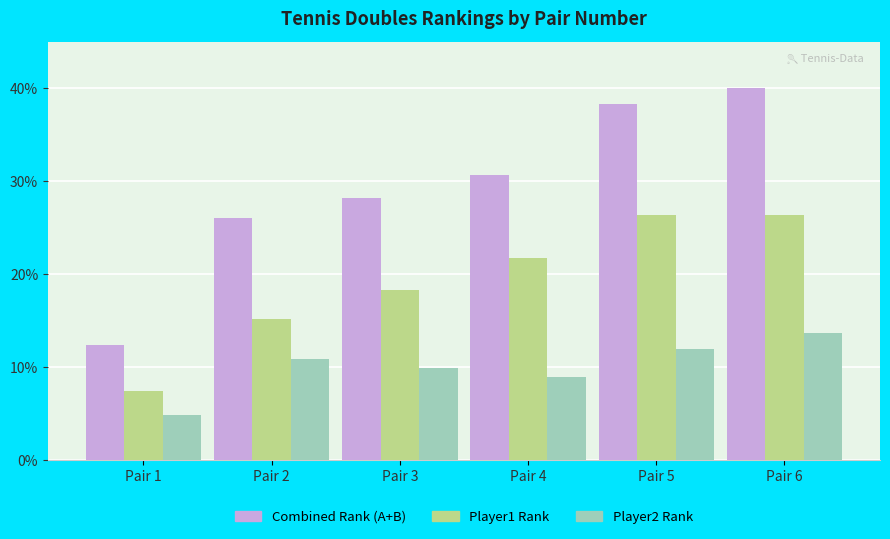

Count the number of categories in the chart.

6